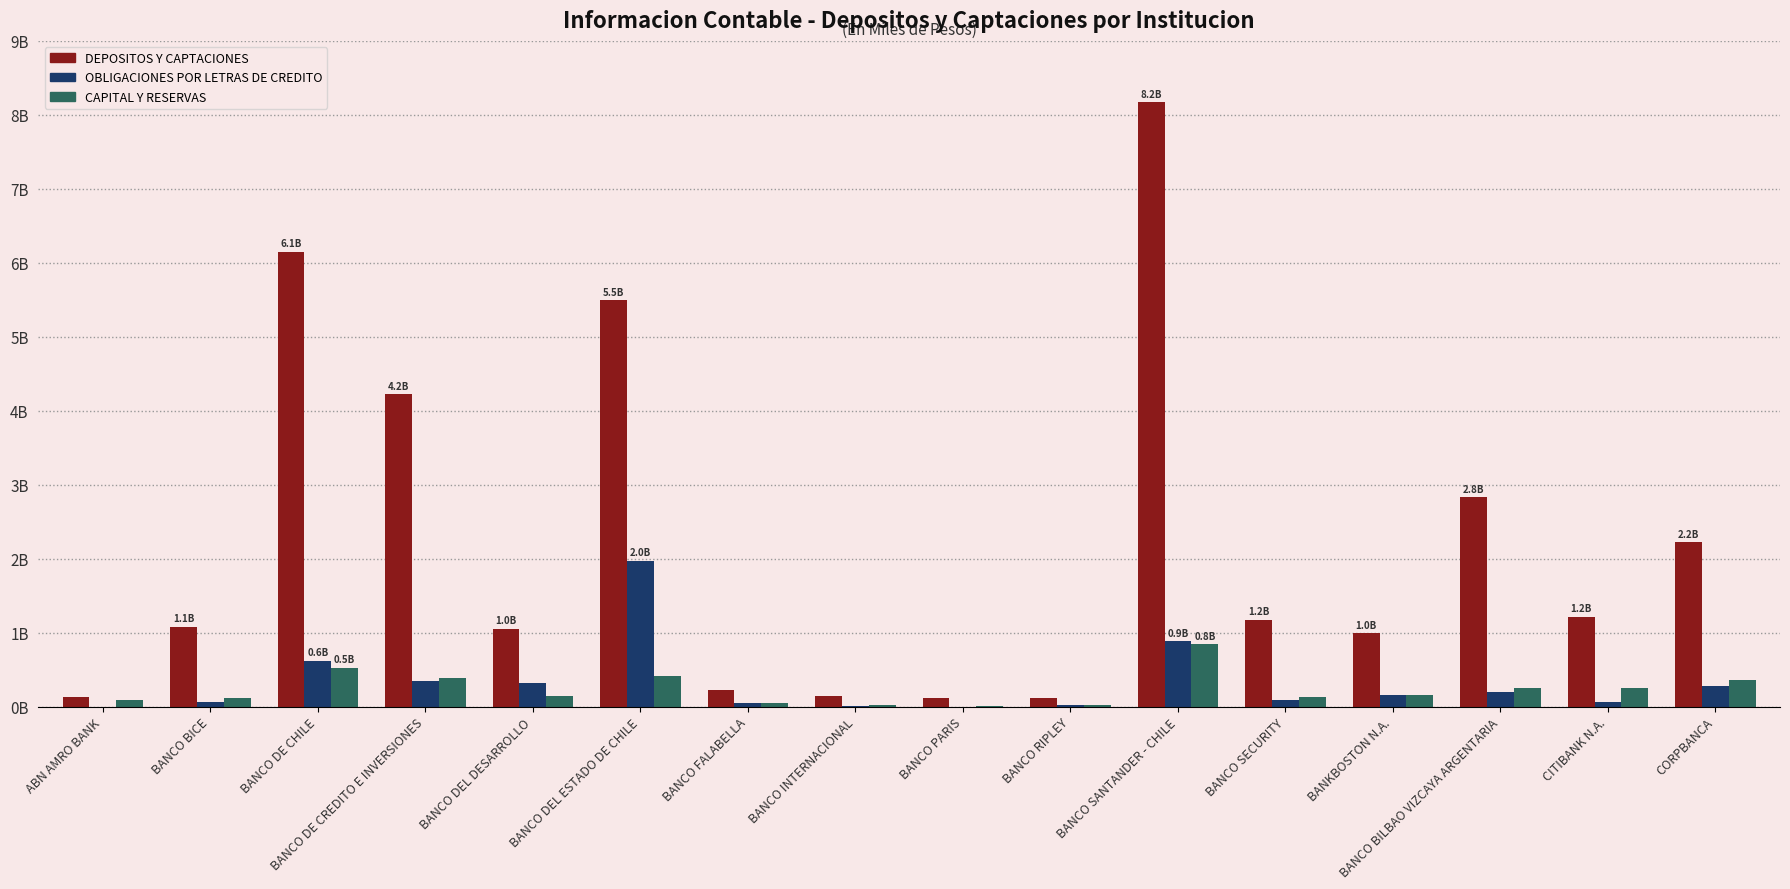

Are the bars horizontal?

No